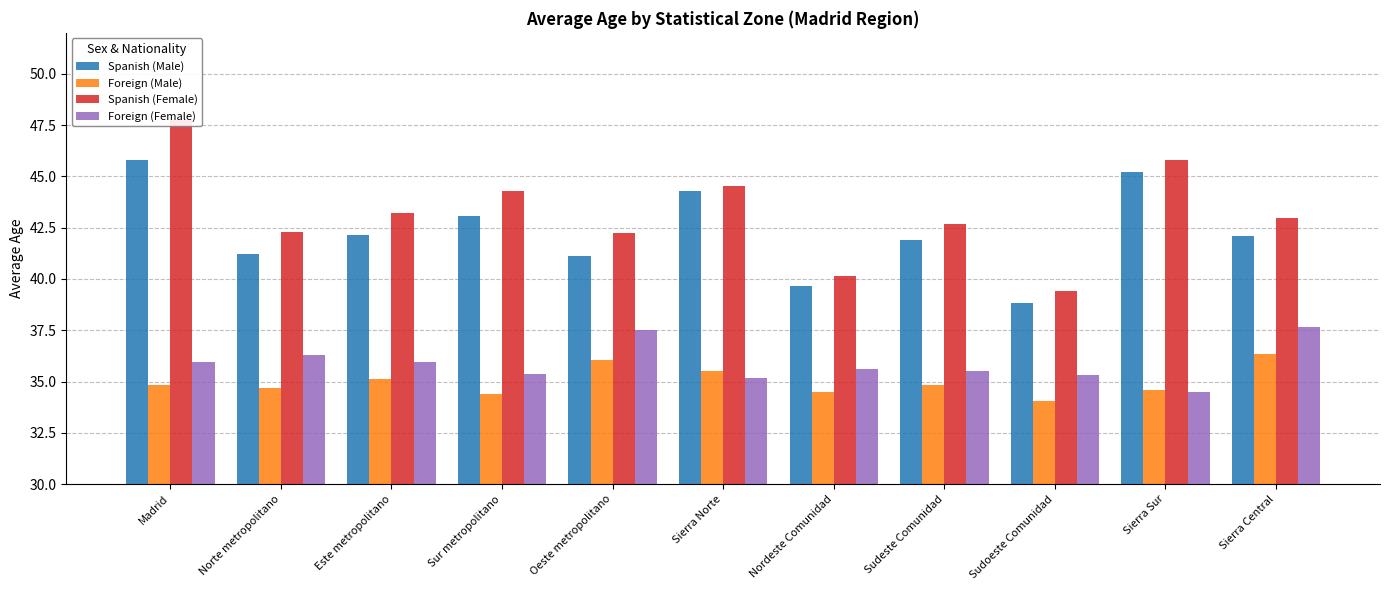

True or false: Spanish (Male) has a value of 44.3 at Sierra Norte.

True